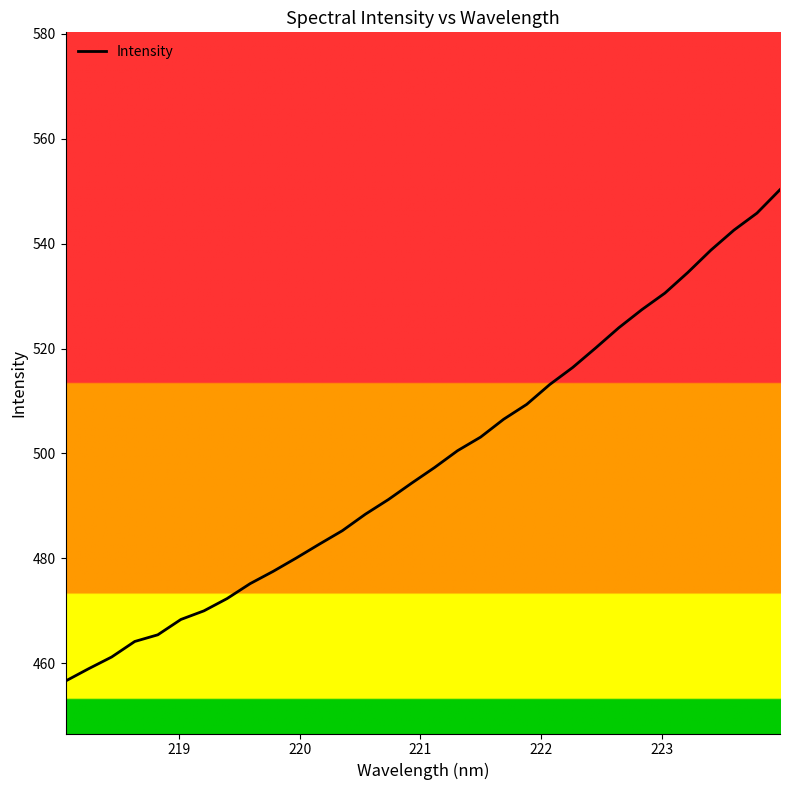

What is the smallest value displayed?

456.6